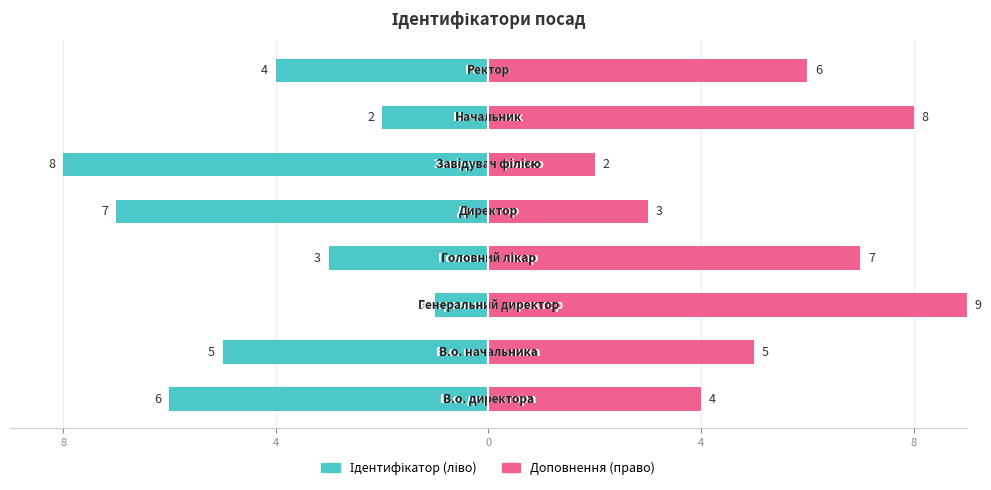

What is the average value of the Доповнення (право) series?

6